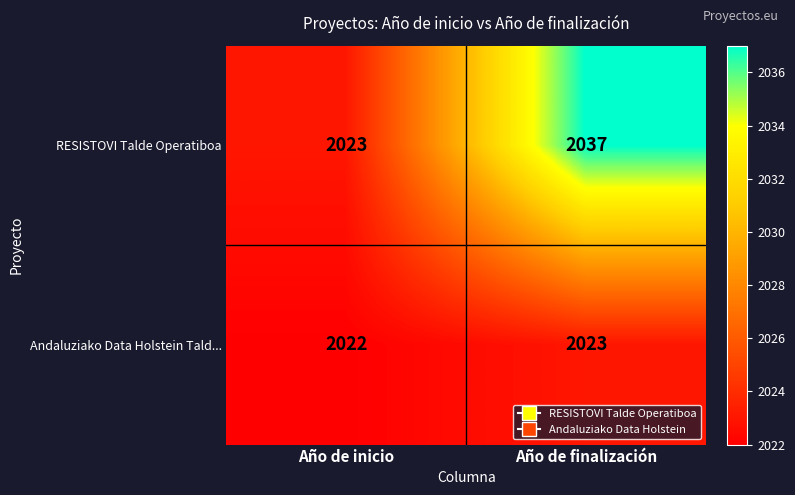

What is the difference between the RESISTOVI Talde Operatiboa values at Año de finalización and Año de inicio?

14